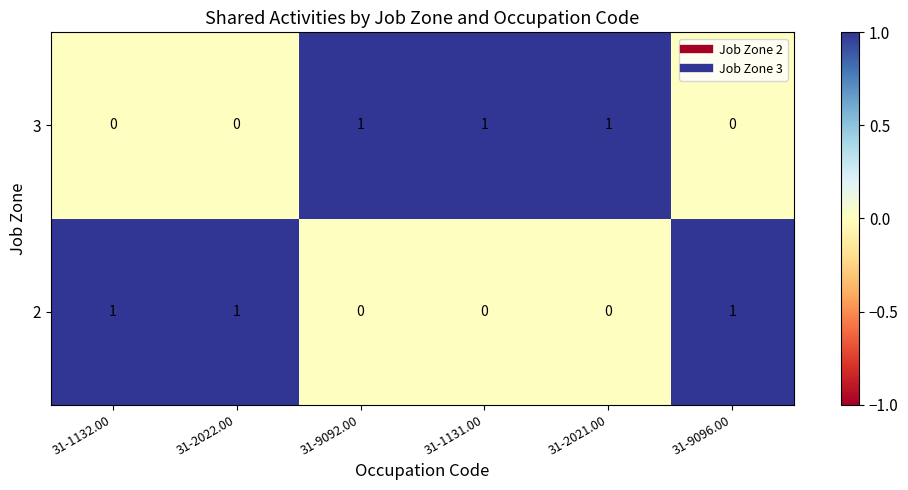

Count the number of categories in the chart.

6